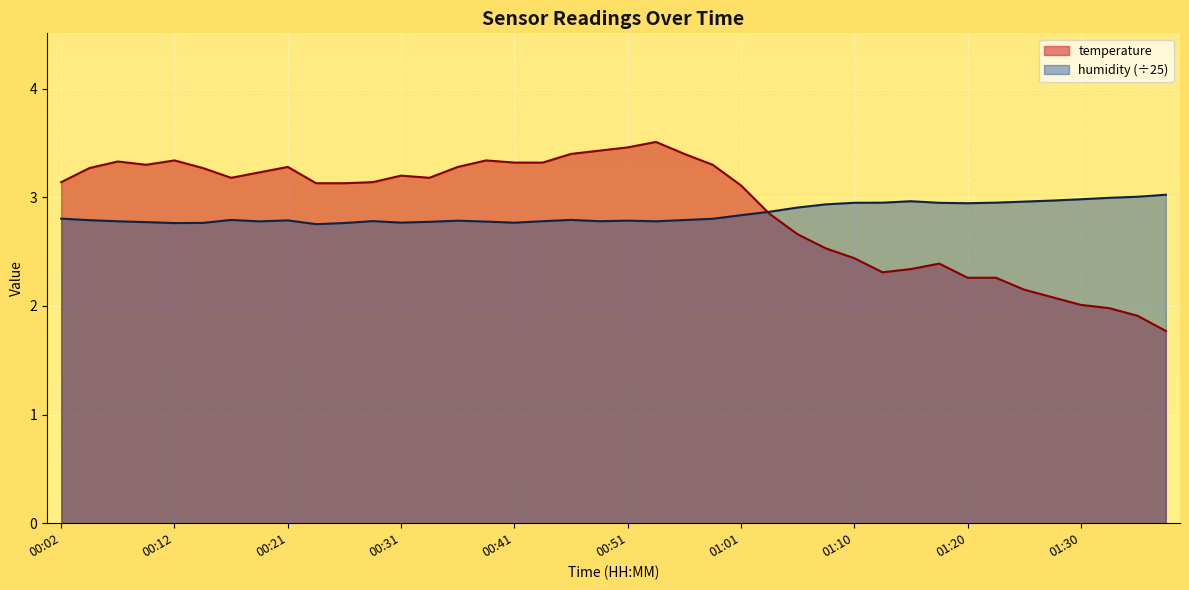

Does the chart display data point markers on the line(s)?

No